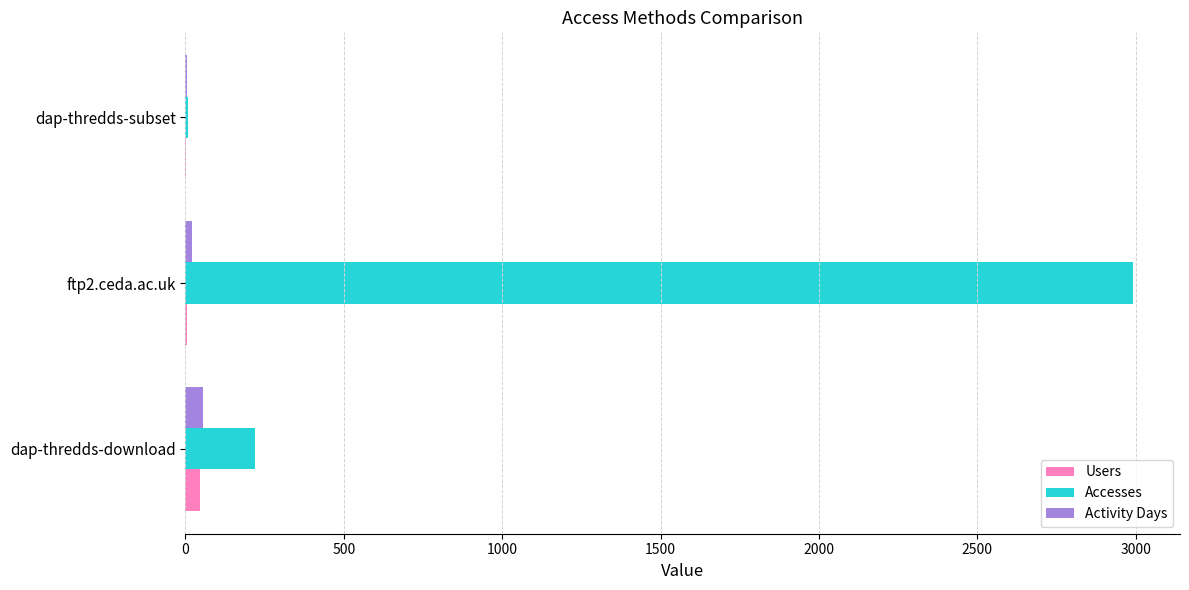

What is the sum of all Users values?

55